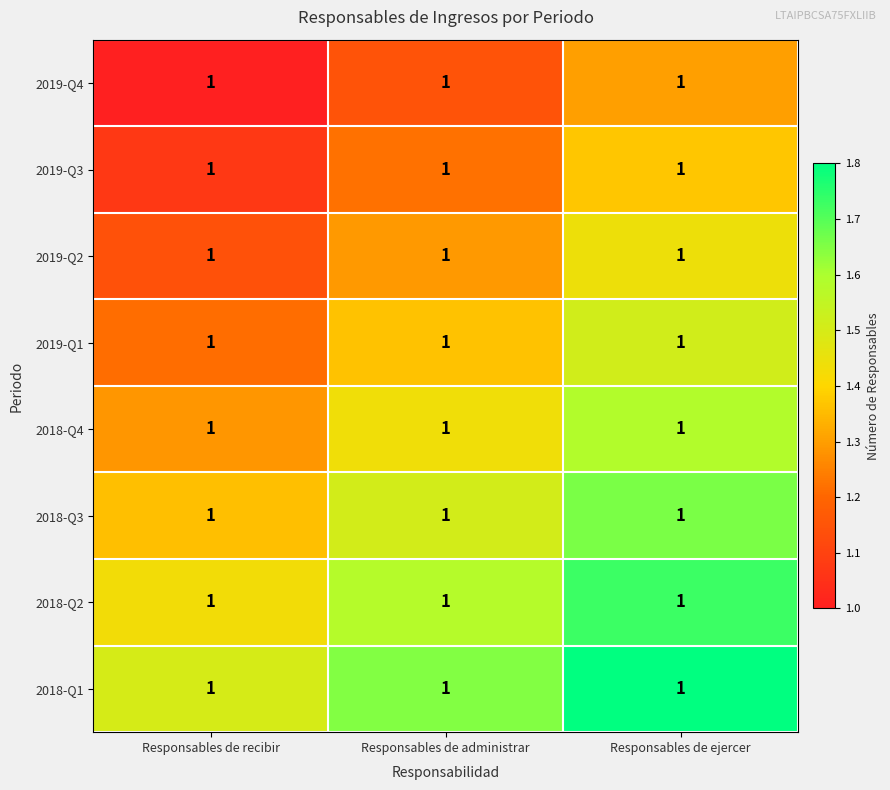

Which has a higher value, Responsables de recibir or Responsables de ejercer?

Responsables de ejercer